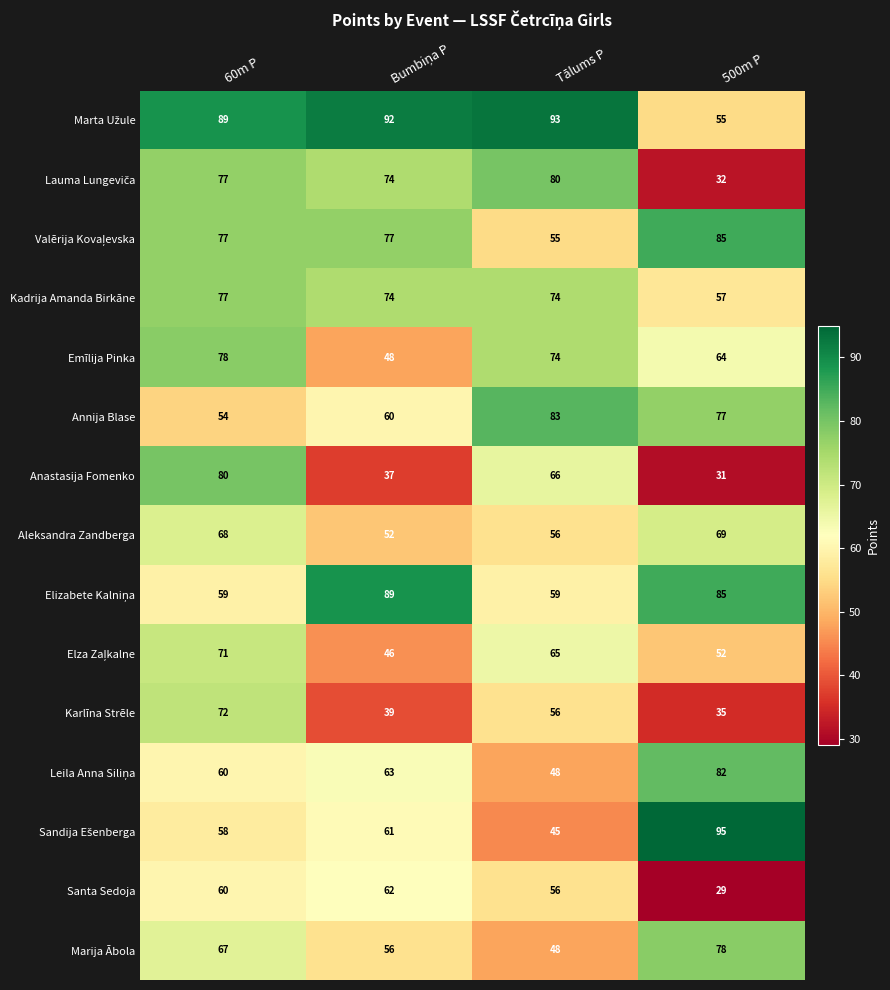

Which category has the lowest value across all series?

500m P